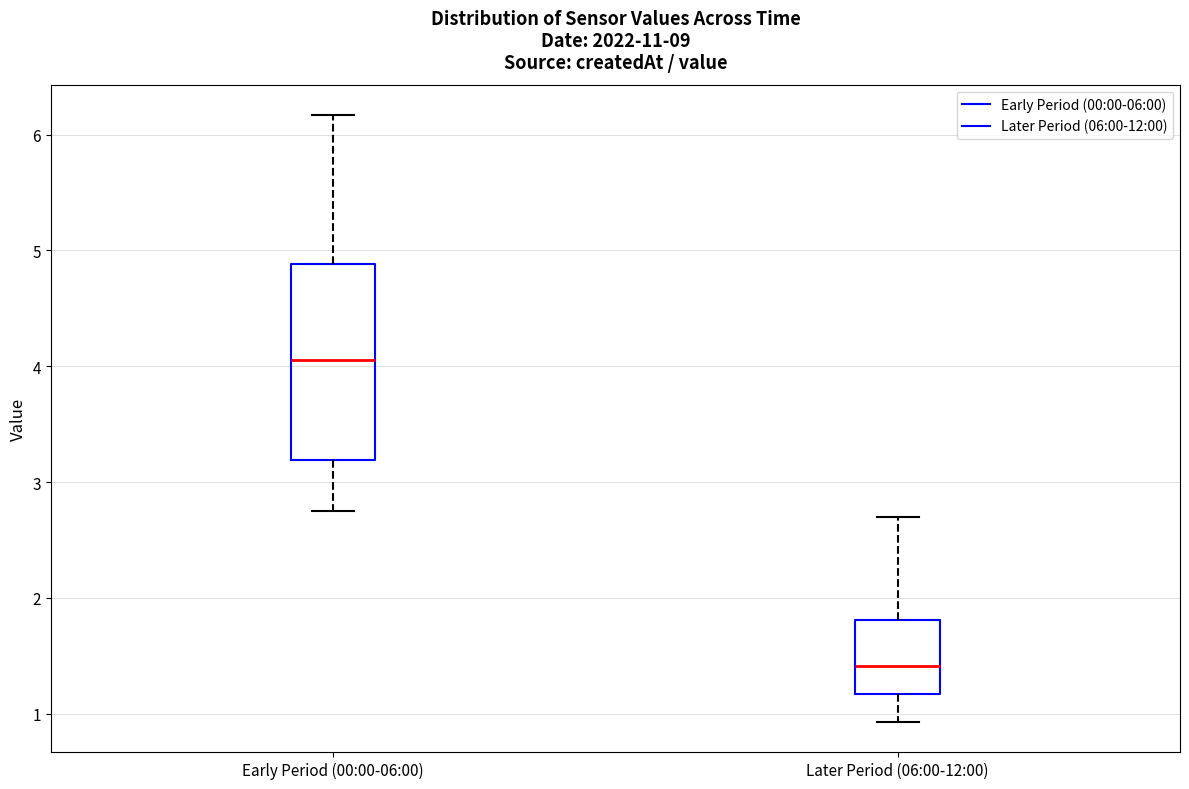

Which box is the tallest, from its lower edge to its upper edge?

Early Period (00:00-06:00)